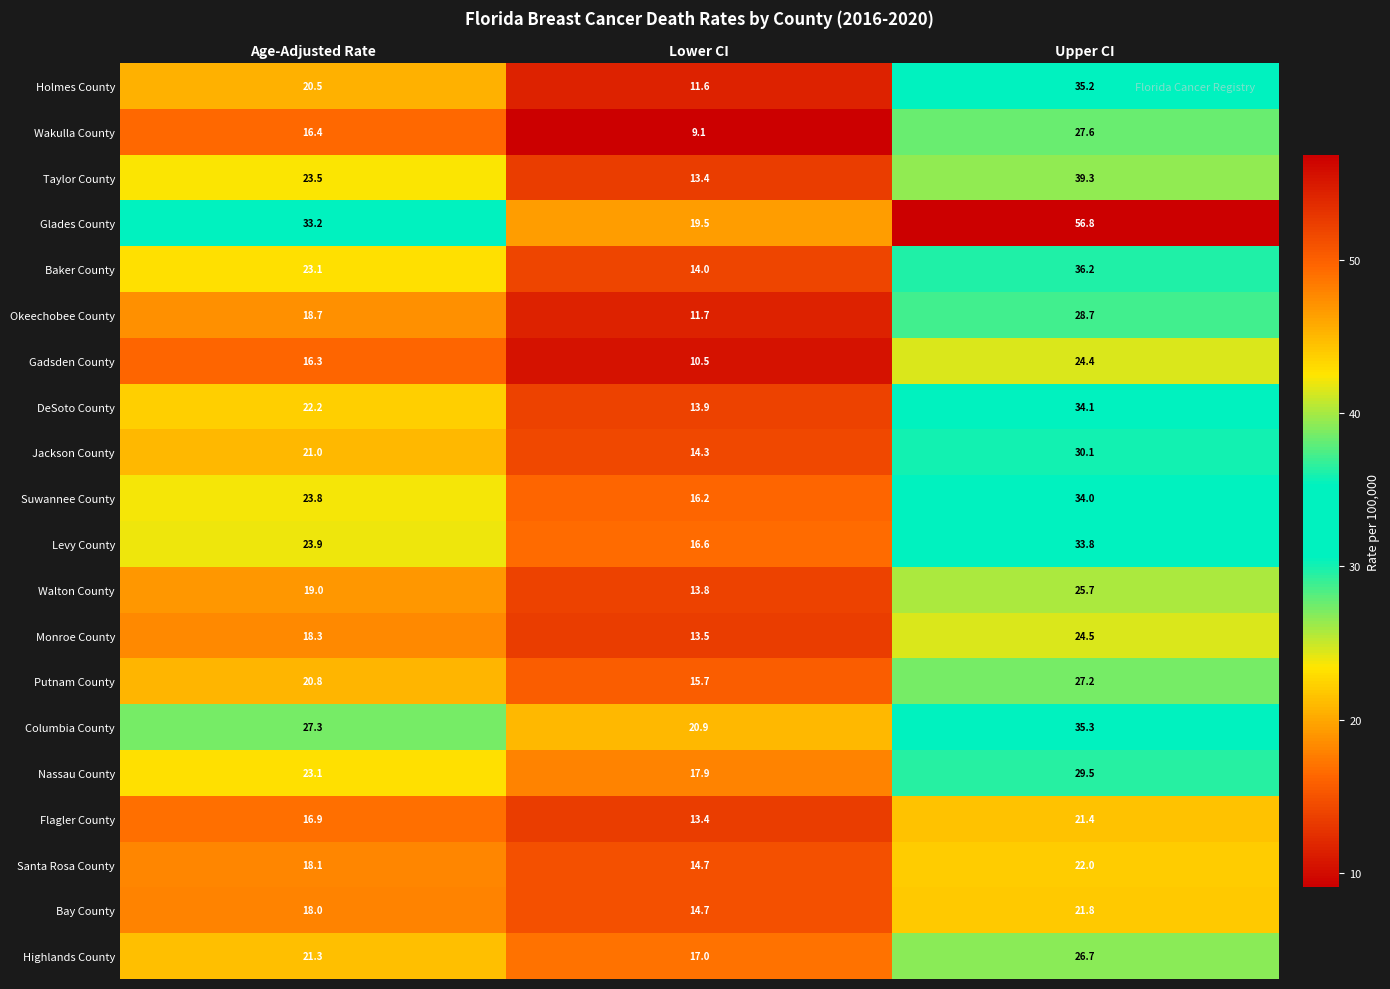

Is it true that Levy County equals 16.6 at Lower CI?

True